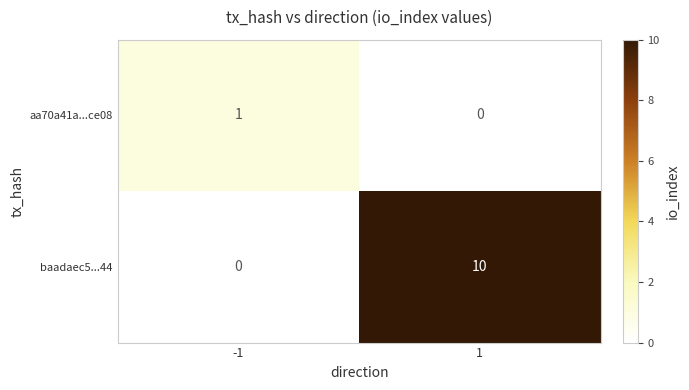

Count the number of categories in the chart.

2